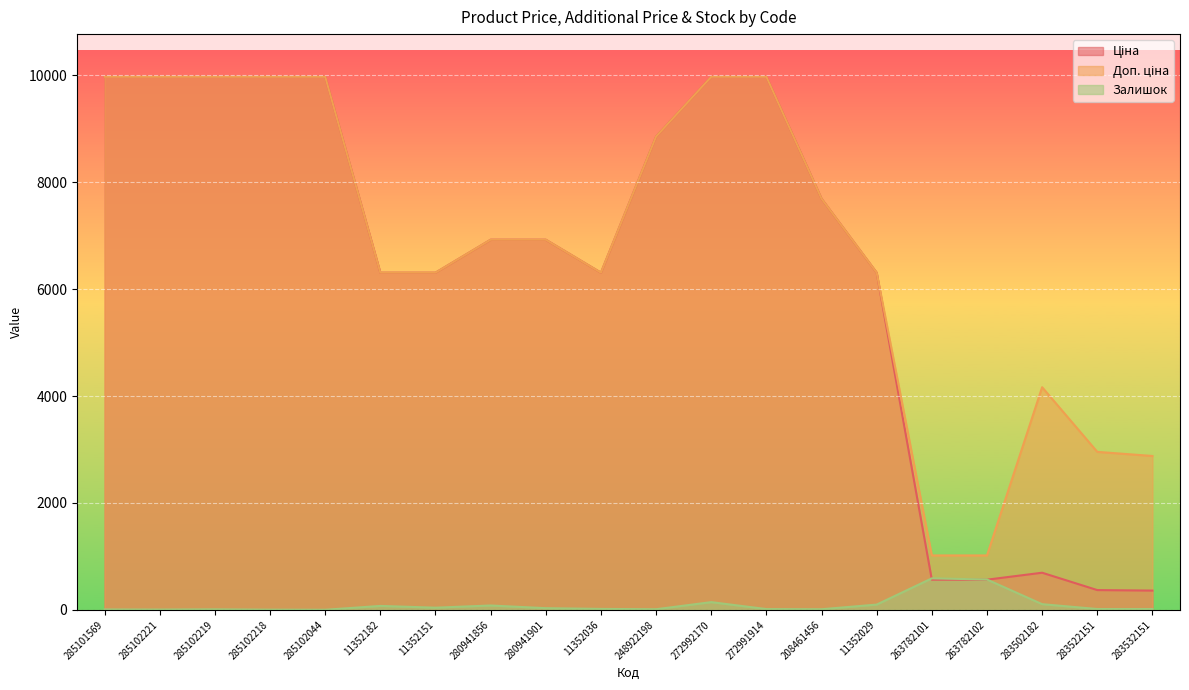

Reading left to right, list all the values displayed in this chart.

Ціна: 9975.0	9975.0	9975.0	9975.0	9975.0	6308.8	6308.8	6925.7	6925.7	6308.8	8856.7	9975.0	9975.0	7693.1	6308.8	564.0	564.0	694.3	369.5	359.9
Доп. ціна: 9975.0	9975.0	9975.0	9975.0	9975.0	6308.8	6308.8	6925.7	6925.7	6308.8	8856.7	9975.0	9975.0	7693.1	6308.8	1017.8	1017.8	4165.6	2955.8	2878.8
Залишок: 7.0	5.0	9.0	3.0	1.0	73.0	40.0	81.0	31.0	17.0	11.0	144.0	14.0	11.0	98.0	589.0	567.0	106.0	15.0	15.0